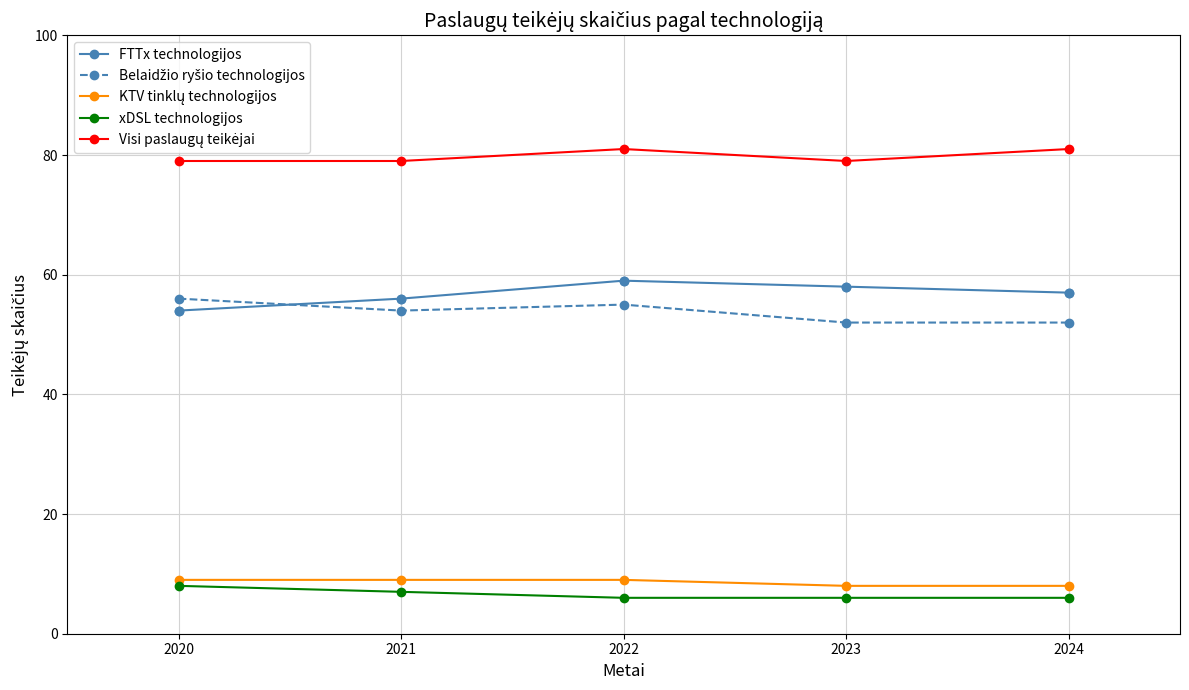

What is the total value across all series at 2020?

206